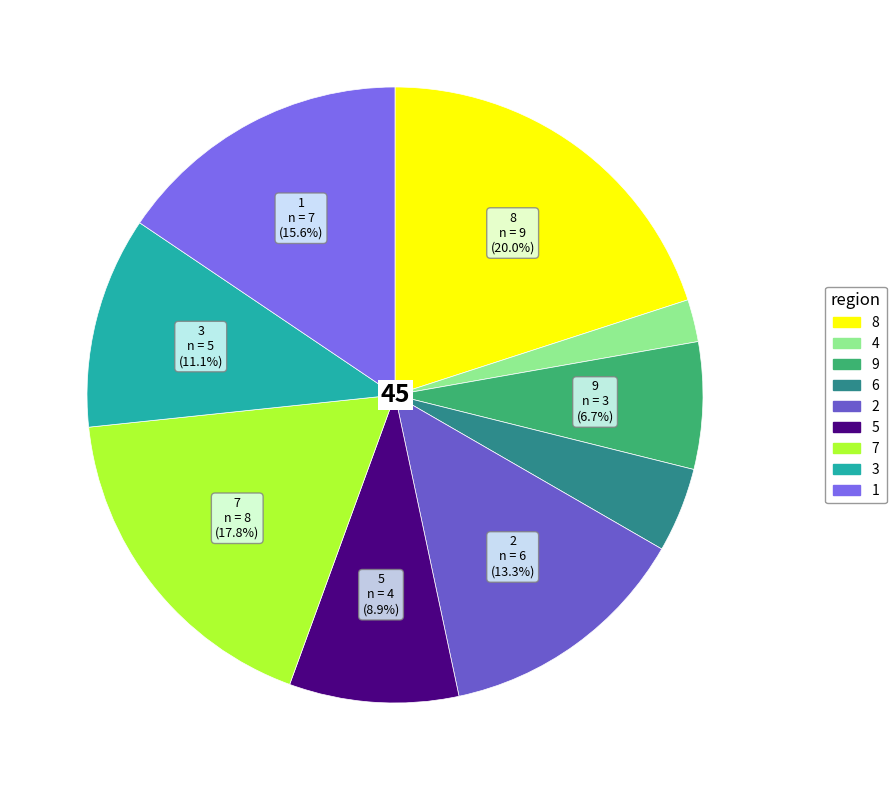

To the nearest percent, what percentage of the pie is 1?

16%